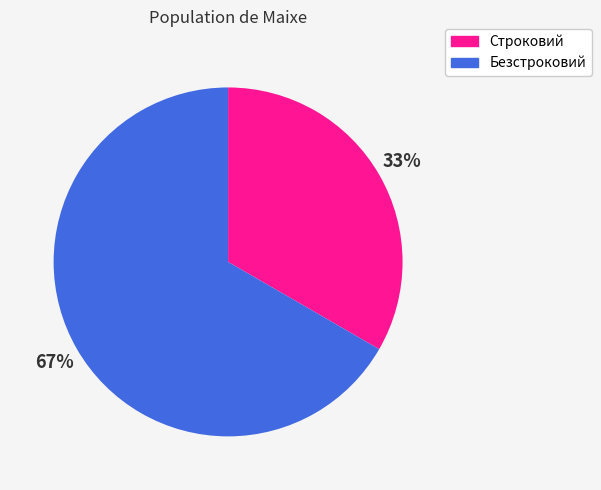

To the nearest percent, what portion does Строковий represent?

33%